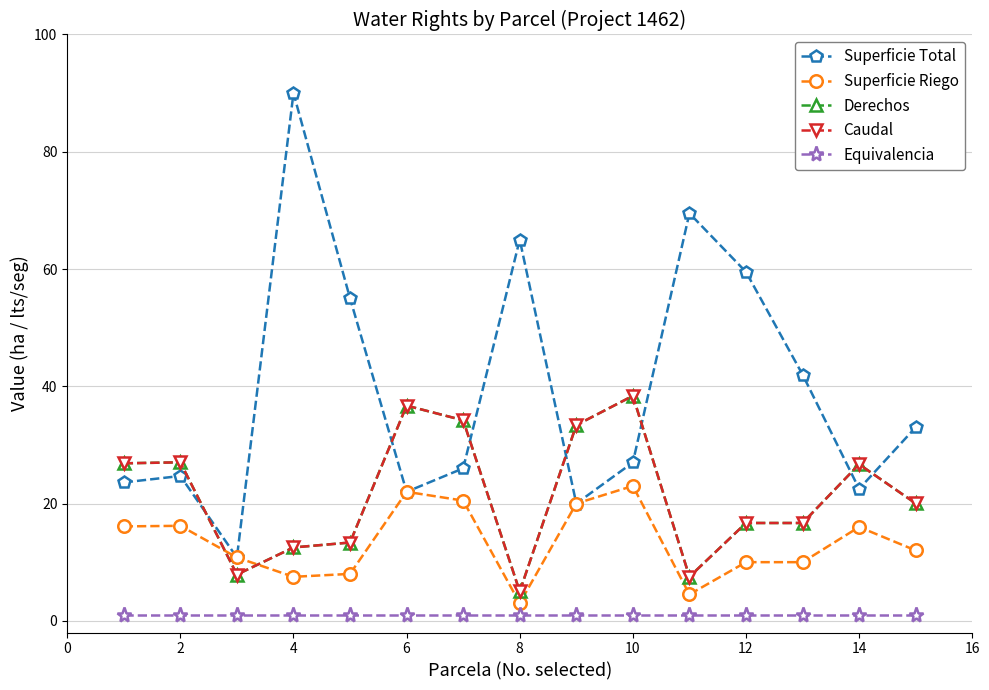

Reading left to right, transcribe all the data shown in this chart.

Superficie Total: 23.6	24.7	10.8	90.0	55.0	22.0	26.0	65.0	20.0	27.0	69.5	59.5	42.0	22.5	33.0
Superficie Riego: 16.1	16.2	10.8	7.5	8.0	22.0	20.5	3.0	20.0	23.0	4.5	10.0	10.0	16.0	12.0
Derechos: 26.9	27.0	7.9	12.5	13.3	36.7	34.2	5.0	33.4	38.4	7.5	16.7	16.7	26.7	20.0
Caudal: 26.9	27.0	7.9	12.5	13.3	36.7	34.2	5.0	33.4	38.4	7.5	16.7	16.7	26.7	20.0
Equivalencia: 1.0	1.0	1.0	1.0	1.0	1.0	1.0	1.0	1.0	1.0	1.0	1.0	1.0	1.0	1.0